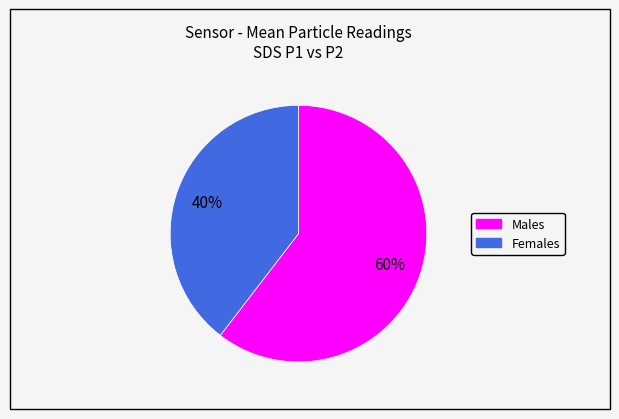

Is there a majority slice in this chart?

Yes